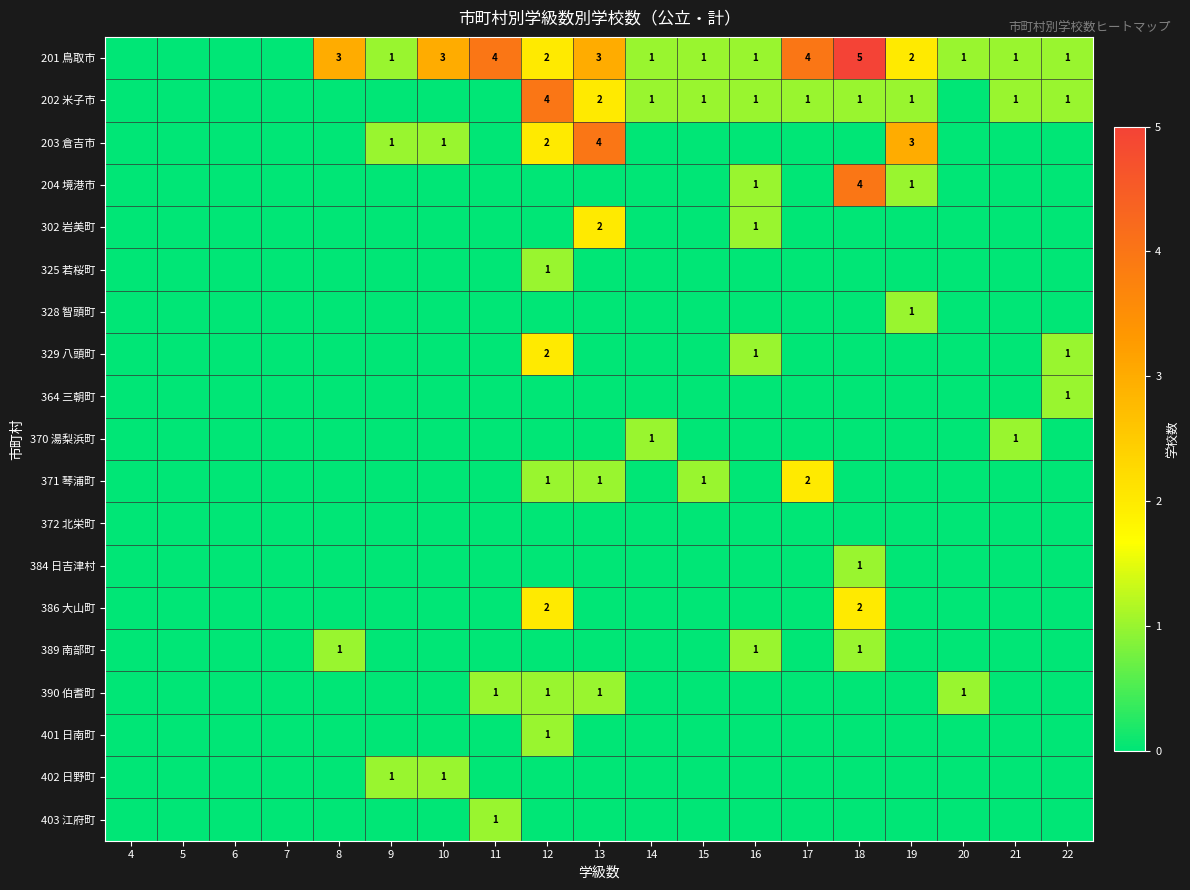

Which series has the widest spread of values?

201 鳥取市